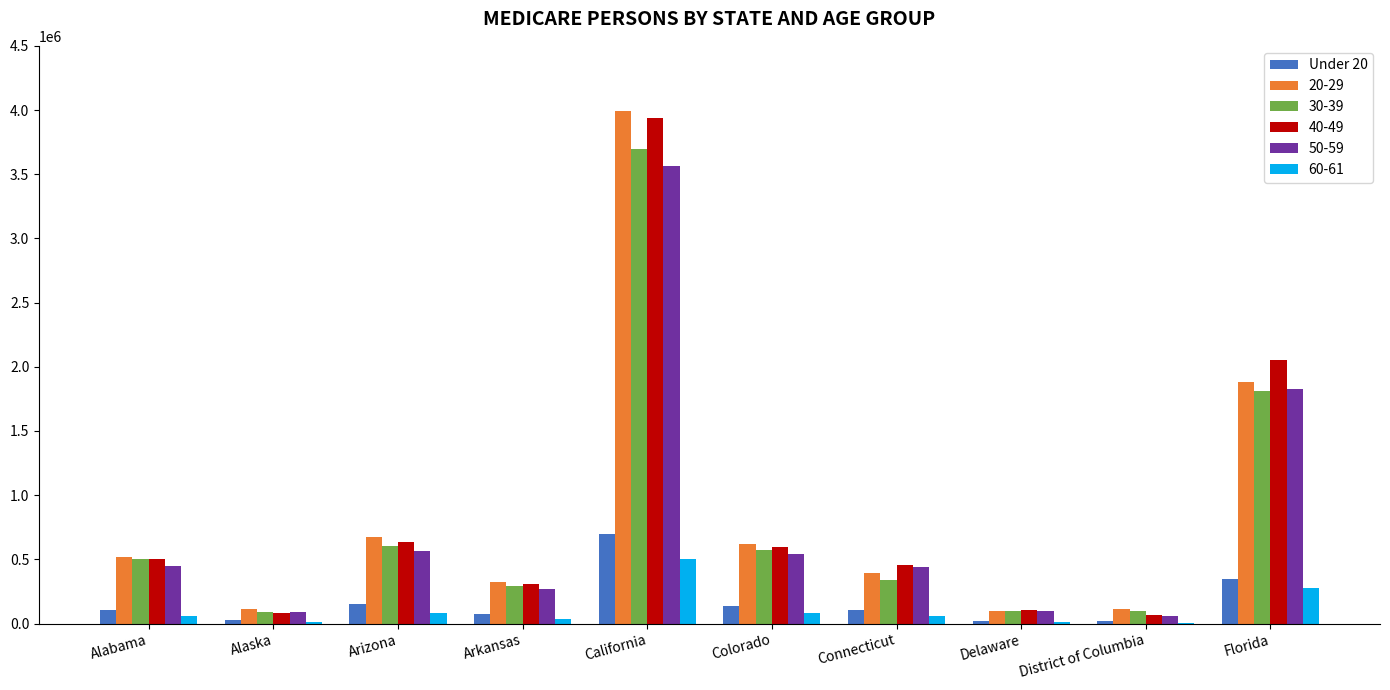

At which category does the chart reach its peak across all series?

California